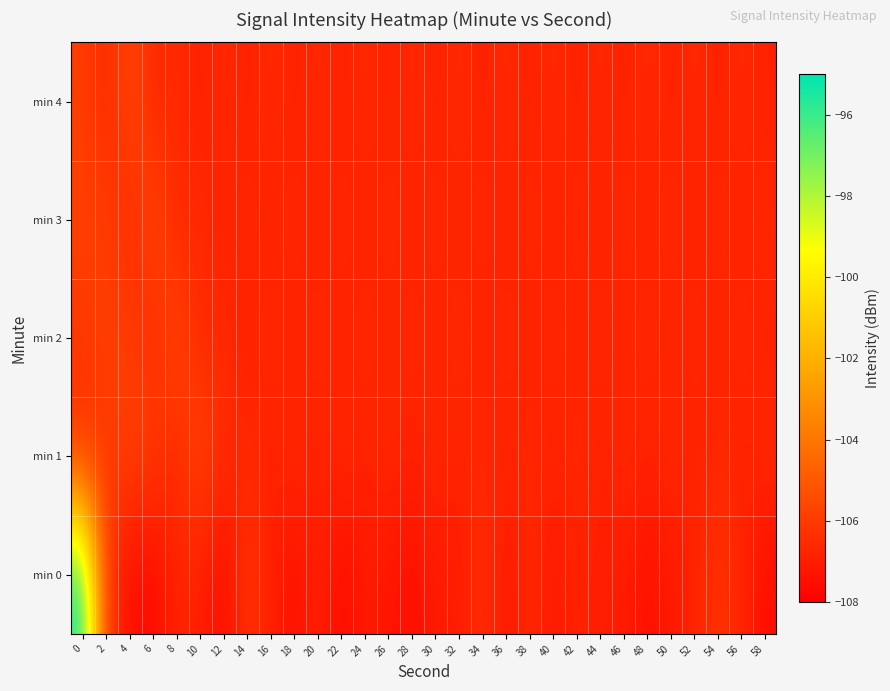

Reading right to left, what are all the values shown in this chart?

min 0: 58=-107.6	56=-106.7	54=-106.2	52=-106.8	50=-107.1	48=-107.5	46=-107.0	44=-107.0	42=-106.8	40=-107.2	38=-106.6	36=-107.2	34=-106.4	32=-107.1	30=-107.1	28=-107.5	26=-107.3	24=-107.0	22=-107.7	20=-106.7	18=-107.5	16=-106.9	14=-106.2	12=-107.6	10=-107.0	8=-106.7	6=-107.7	4=-107.5	2=-106.2	0=-95.3
min 1: 58=-106.5	56=-106.9	54=-106.5	52=-106.9	50=-106.5	48=-106.9	46=-106.5	44=-106.9	42=-106.5	40=-106.9	38=-106.5	36=-106.9	34=-106.5	32=-106.9	30=-106.5	28=-106.9	26=-106.5	24=-106.9	22=-106.5	20=-106.9	18=-106.5	16=-106.9	14=-106.5	12=-106.7	10=-105.5	8=-106.7	6=-105.9	4=-105.8	2=-106.1	0=-106.5
min 2: 58=-106.9	56=-106.5	54=-106.9	52=-106.5	50=-106.9	48=-106.5	46=-106.9	44=-106.5	42=-106.9	40=-106.5	38=-106.9	36=-106.5	34=-106.9	32=-106.5	30=-106.9	28=-106.5	26=-106.9	24=-106.5	22=-106.9	20=-106.5	18=-106.9	16=-106.5	14=-106.9	12=-106.5	10=-106.7	8=-105.5	6=-106.7	4=-105.9	2=-105.8	0=-106.1
min 3: 58=-106.5	56=-106.9	54=-106.5	52=-106.9	50=-106.5	48=-106.9	46=-106.5	44=-106.9	42=-106.5	40=-106.9	38=-106.5	36=-106.9	34=-106.5	32=-106.9	30=-106.5	28=-106.9	26=-106.5	24=-106.9	22=-106.5	20=-106.9	18=-106.5	16=-106.9	14=-106.5	12=-106.9	10=-106.5	8=-106.7	6=-105.5	4=-106.7	2=-105.9	0=-105.8
min 4: 58=-106.9	56=-106.5	54=-106.9	52=-106.5	50=-106.9	48=-106.5	46=-106.9	44=-106.5	42=-106.9	40=-106.5	38=-106.9	36=-106.5	34=-106.9	32=-106.5	30=-106.9	28=-106.5	26=-106.9	24=-106.5	22=-106.9	20=-106.5	18=-106.9	16=-106.5	14=-106.9	12=-106.5	10=-106.9	8=-106.5	6=-106.7	4=-105.5	2=-106.7	0=-105.9